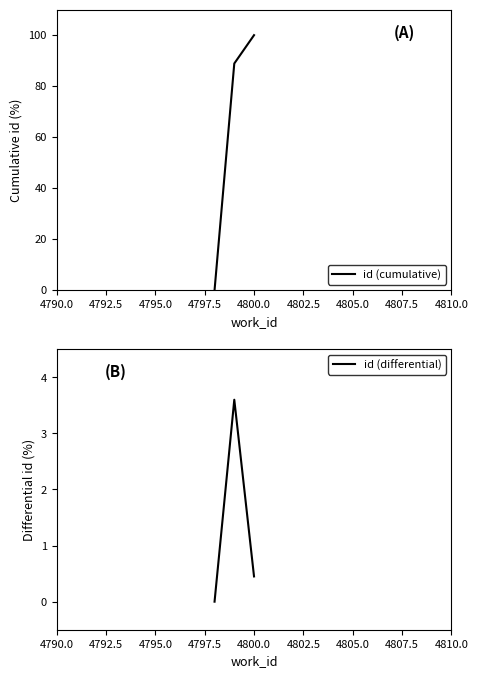

How many positive values does the id (cumulative) series have?

2